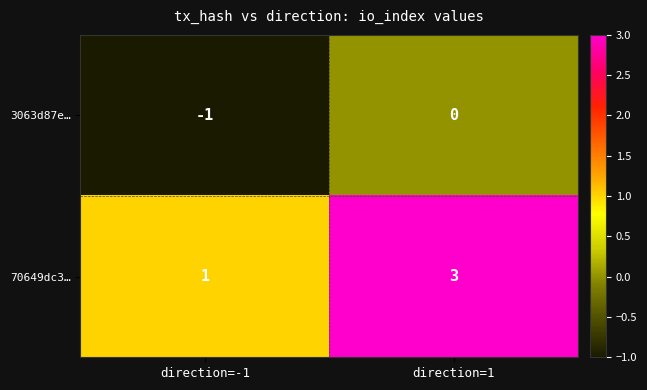

What is the greatest value displayed?

3